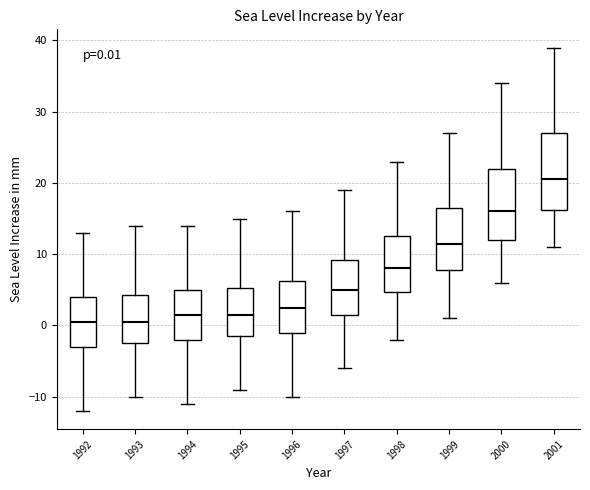

Which box has the highest median line?

2001